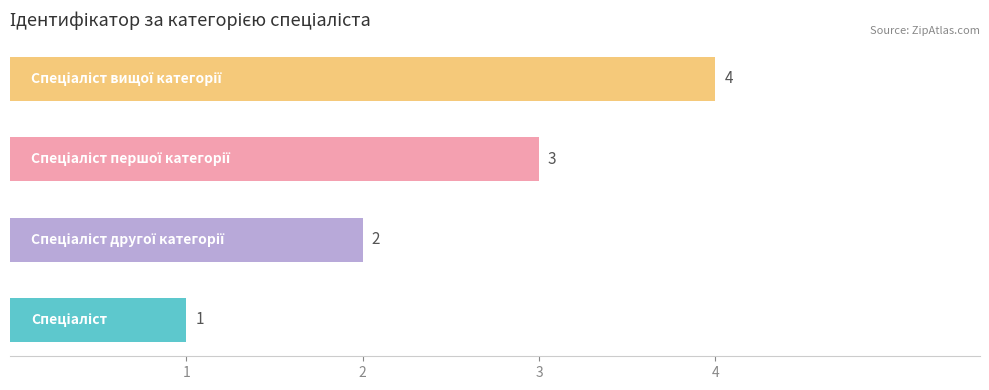

How many values are between 2 and 4?

3